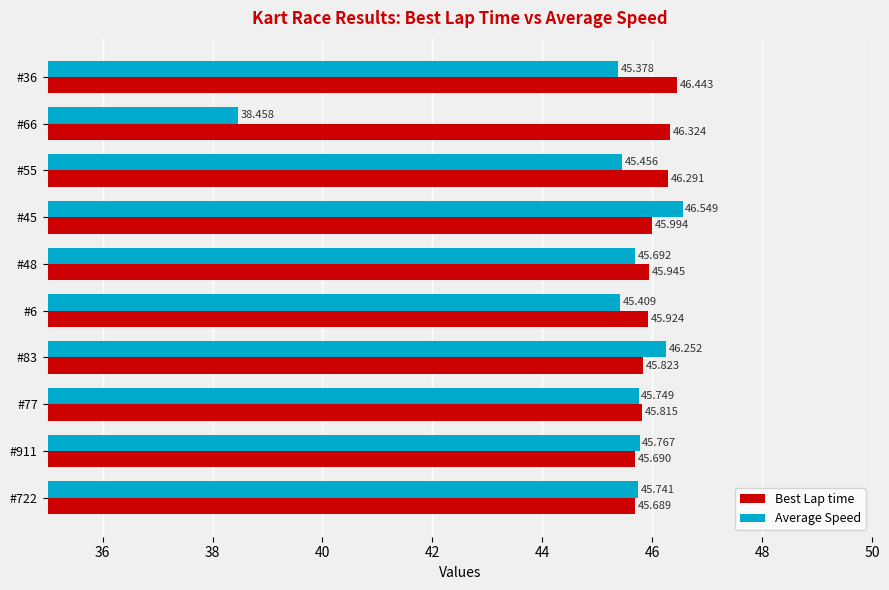

Which series has the largest range (max minus min)?

Average Speed